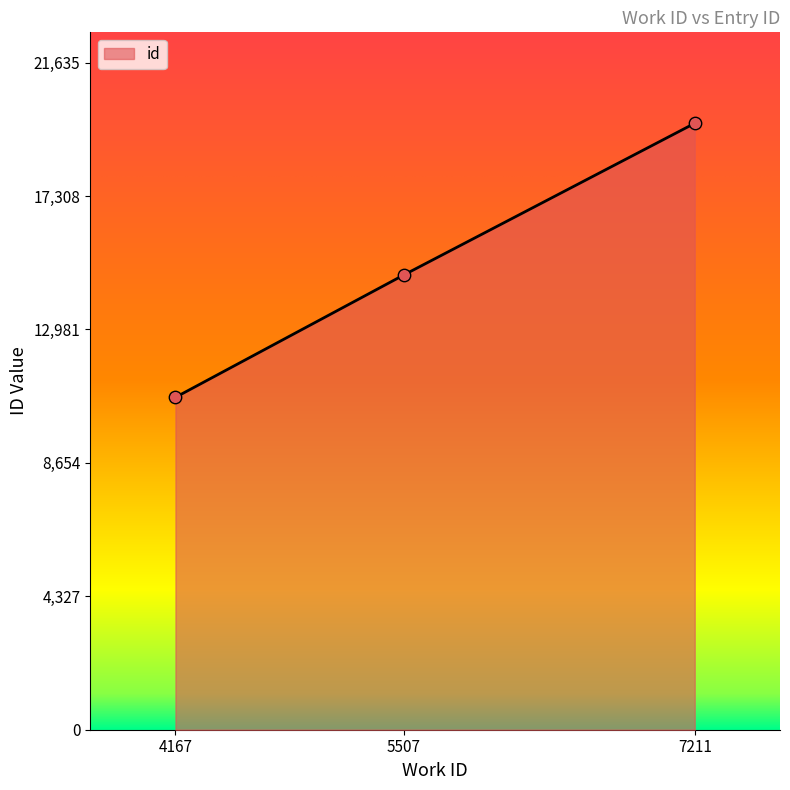

Between 7211 and 5507, which is larger?

7211